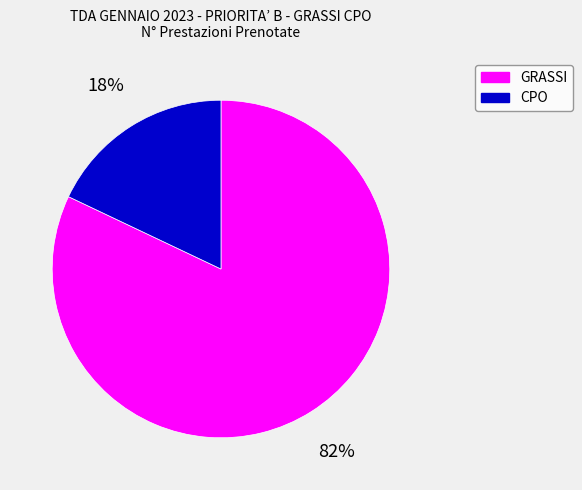

Does CPO account for over 50% of the chart?

No